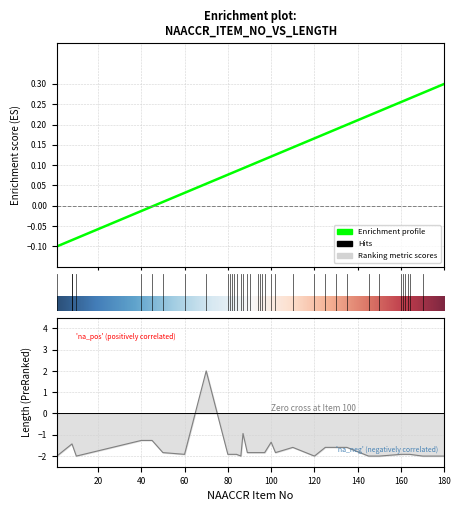

Where is the first local minimum for Length?

10